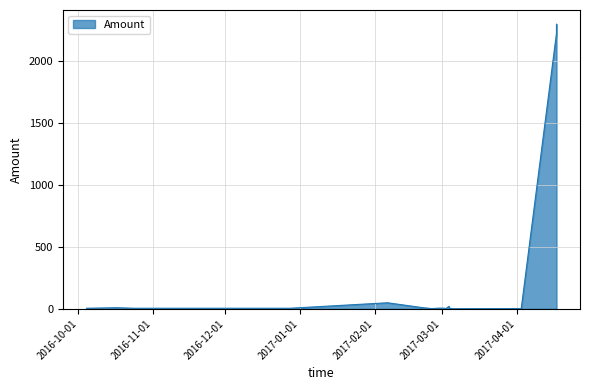

What is the maximum value shown in the chart?

2296